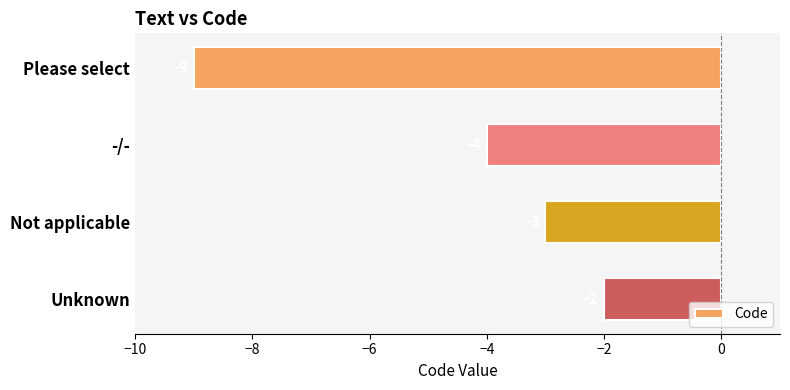

How many data points does each series have?

4